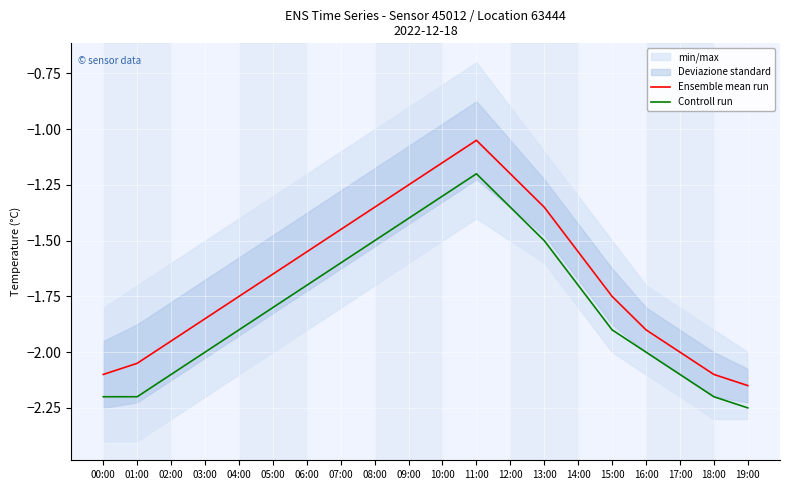

Is the value of Ensemble mean run at 11:00 greater than the value of Controll run at 18:00?

Yes